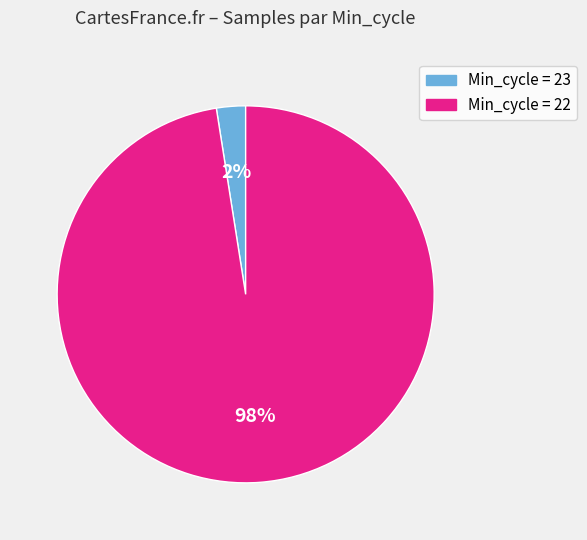

To the nearest percent, what is the average slice percentage?

50%